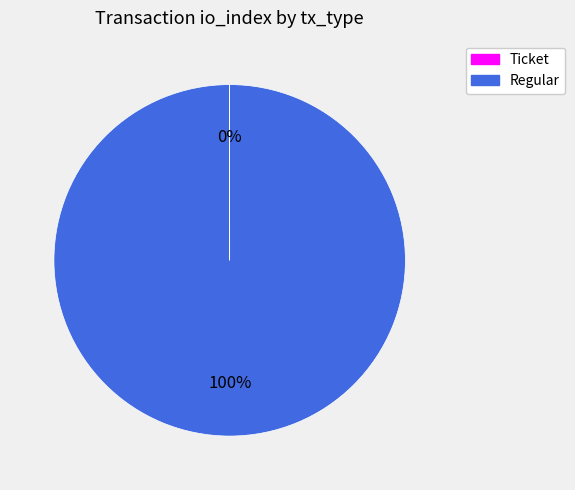

Is it true that Regular is 88% of the pie?

False